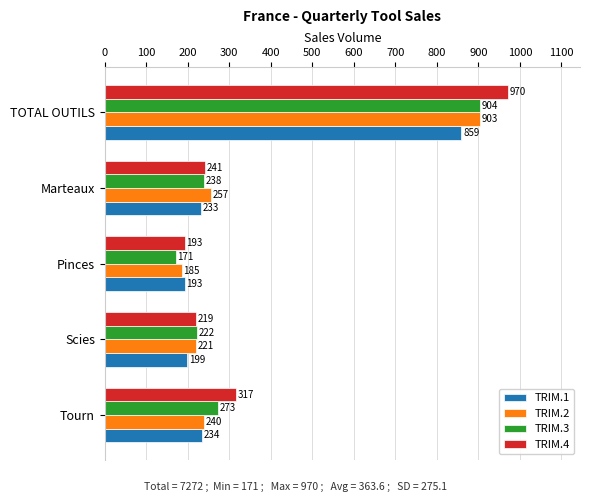

At which label does TRIM.1 reach its minimum?

Pinces